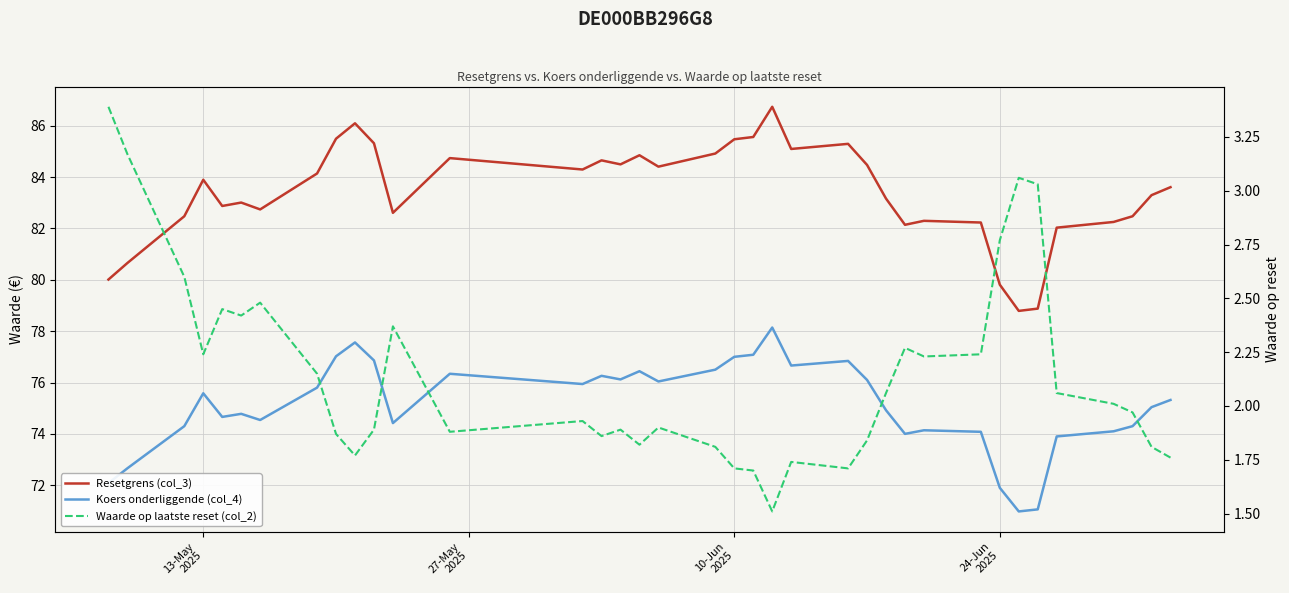

How many values in the Koers onderliggende (col_4) series are below 75?

17